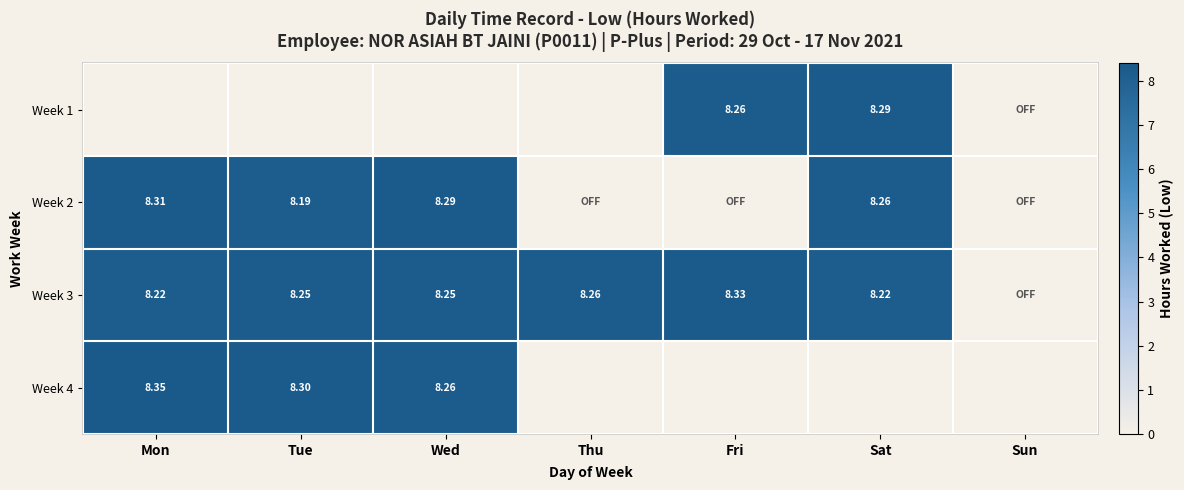

The value of Week 4 at Sun is -1.6. True or false?

False